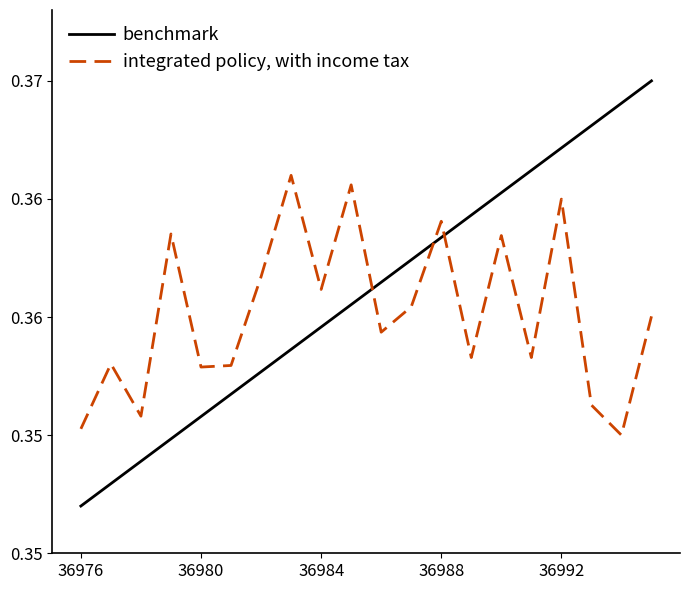

What are all the series names shown in the legend?

benchmark, integrated policy, with income tax